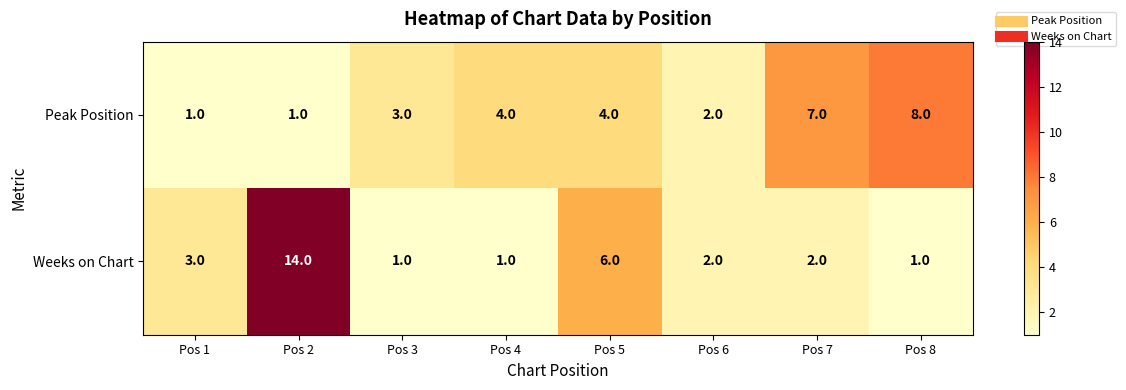

List the series in order of their peak value, lowest first.

Peak Position, Weeks on Chart